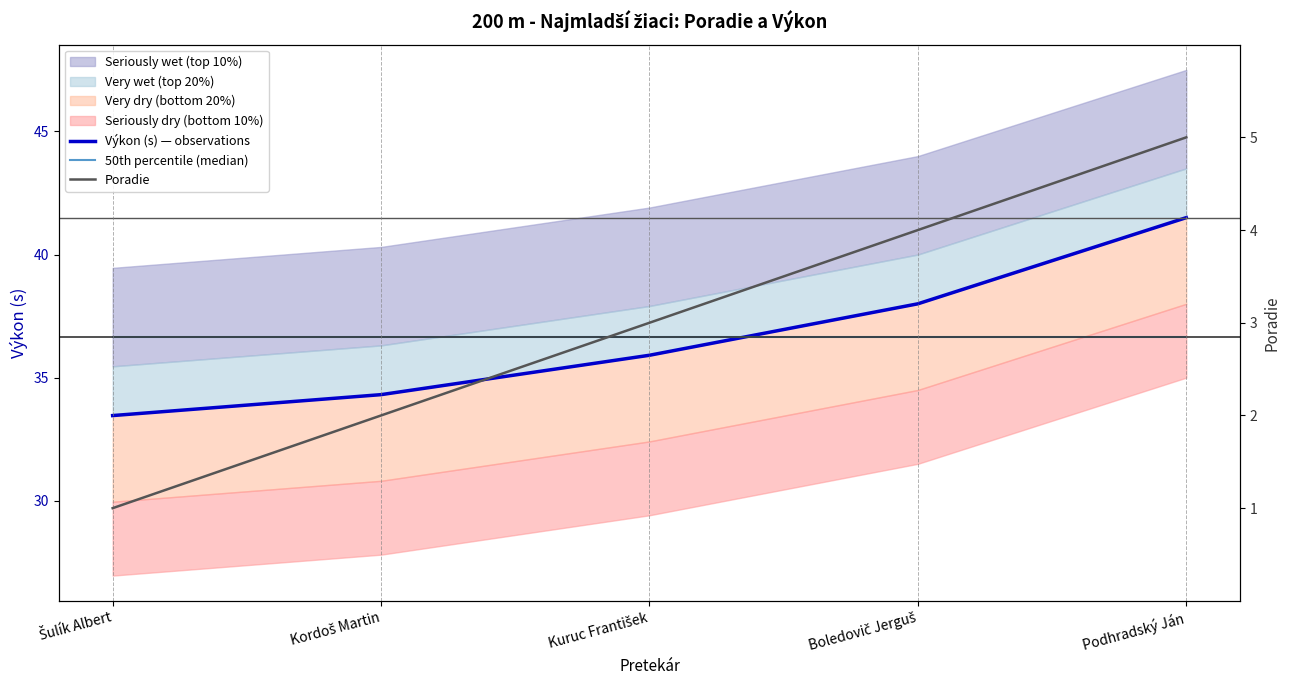

True or false: 50th percentile (median) has a value of 21.5 at Podhradský Ján.

False